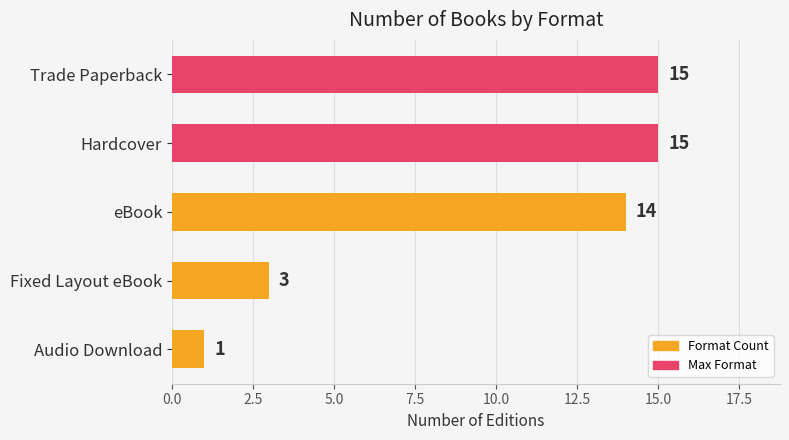

What is the label of the 4th bar from the top?

Fixed Layout eBook